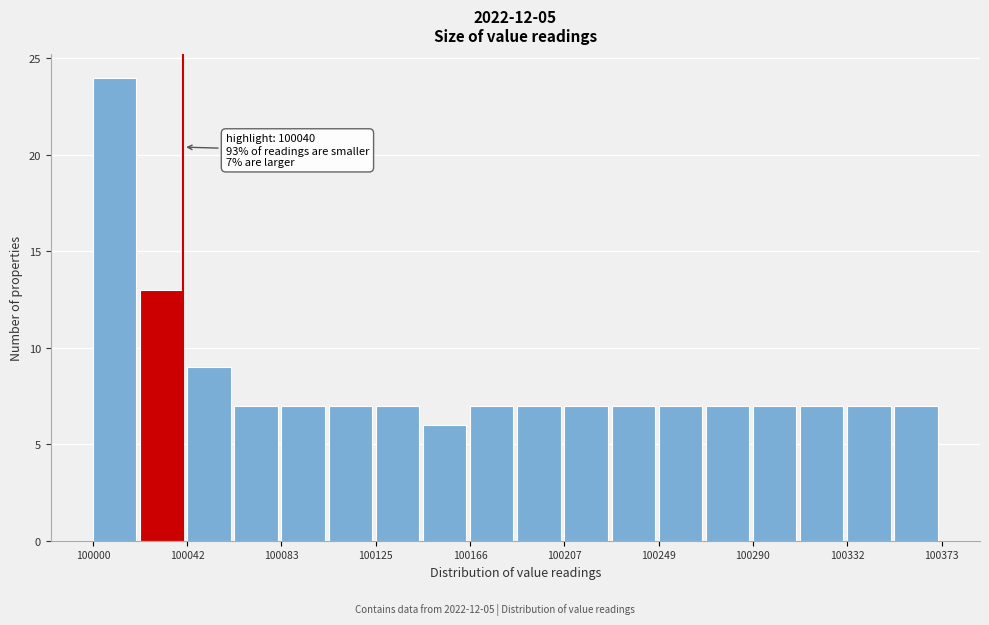

Which range on the x-axis has the tallest bar?

100000 to 100020